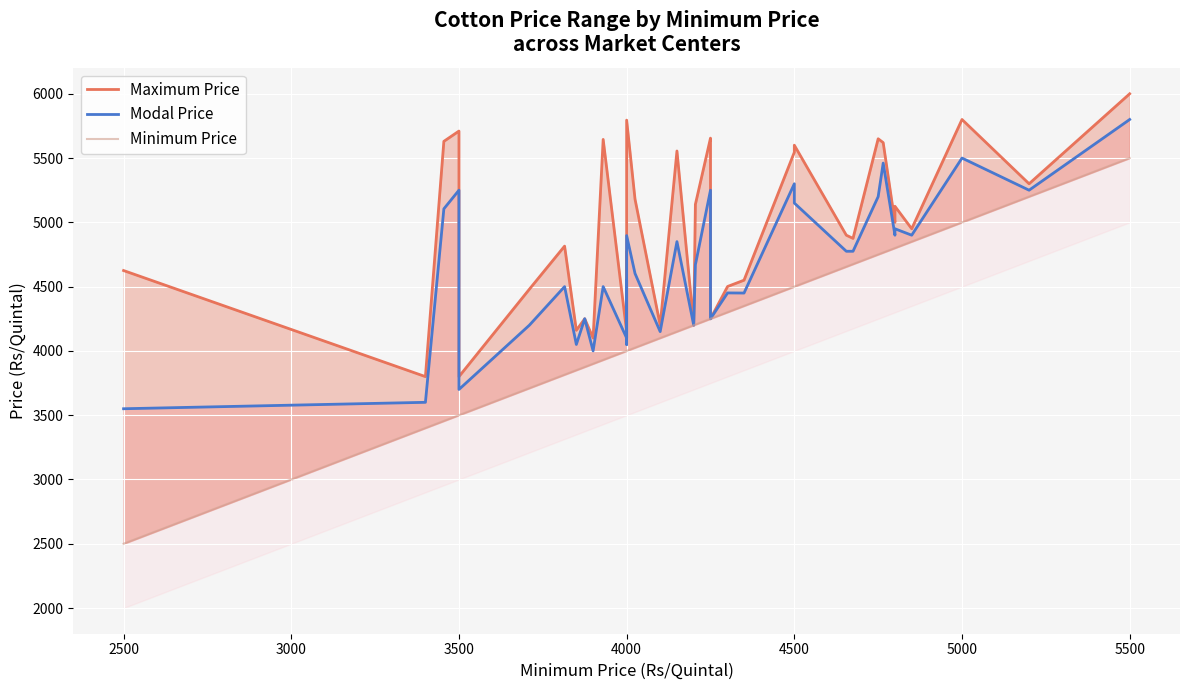

At how many categories does at least one series exceed 4823?

24